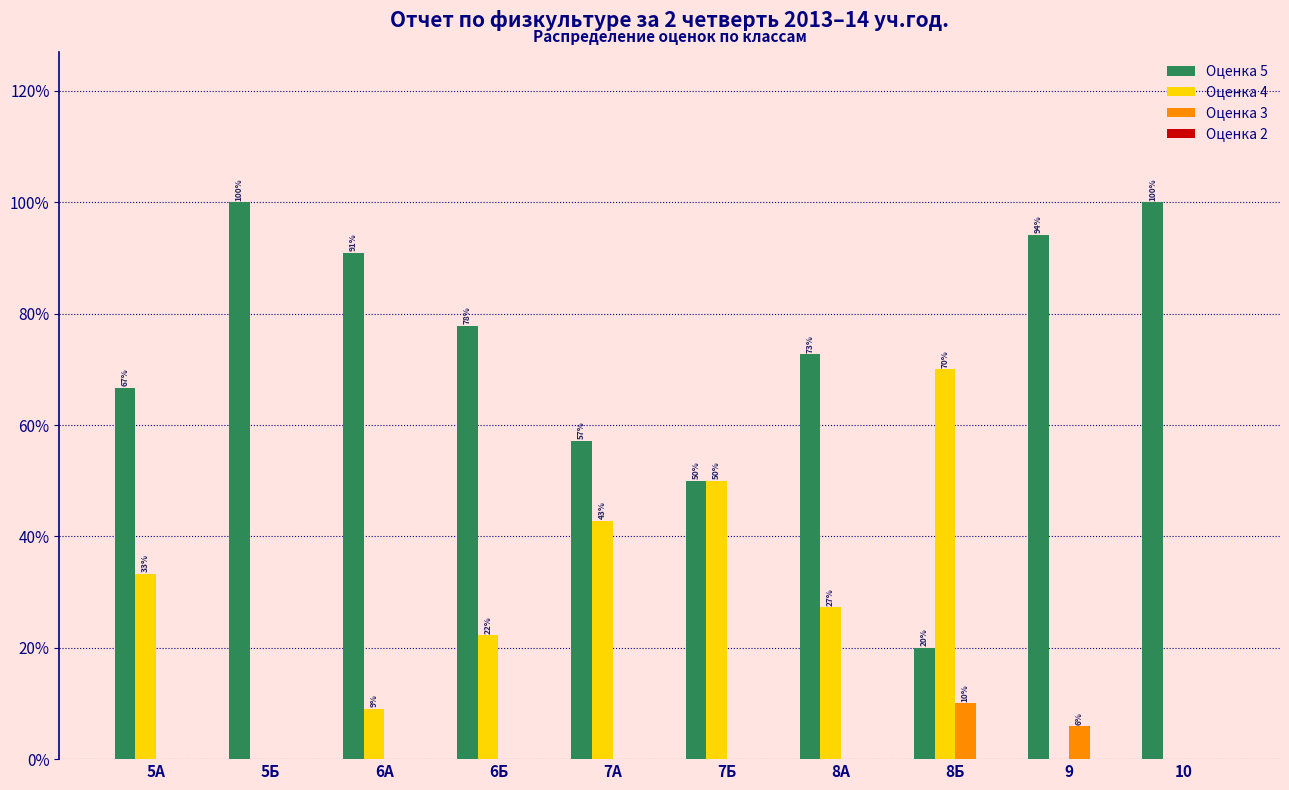

Which series changed the most between 7А and 8Б?

Оценка 5